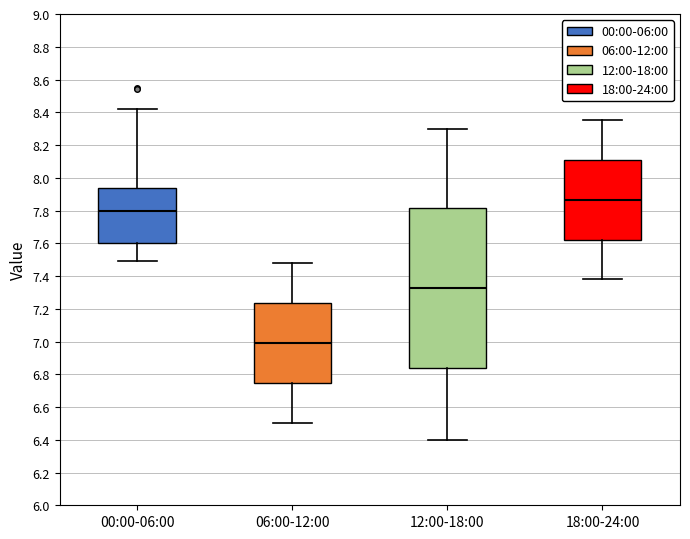

Which box's median line is the highest?

18:00-24:00